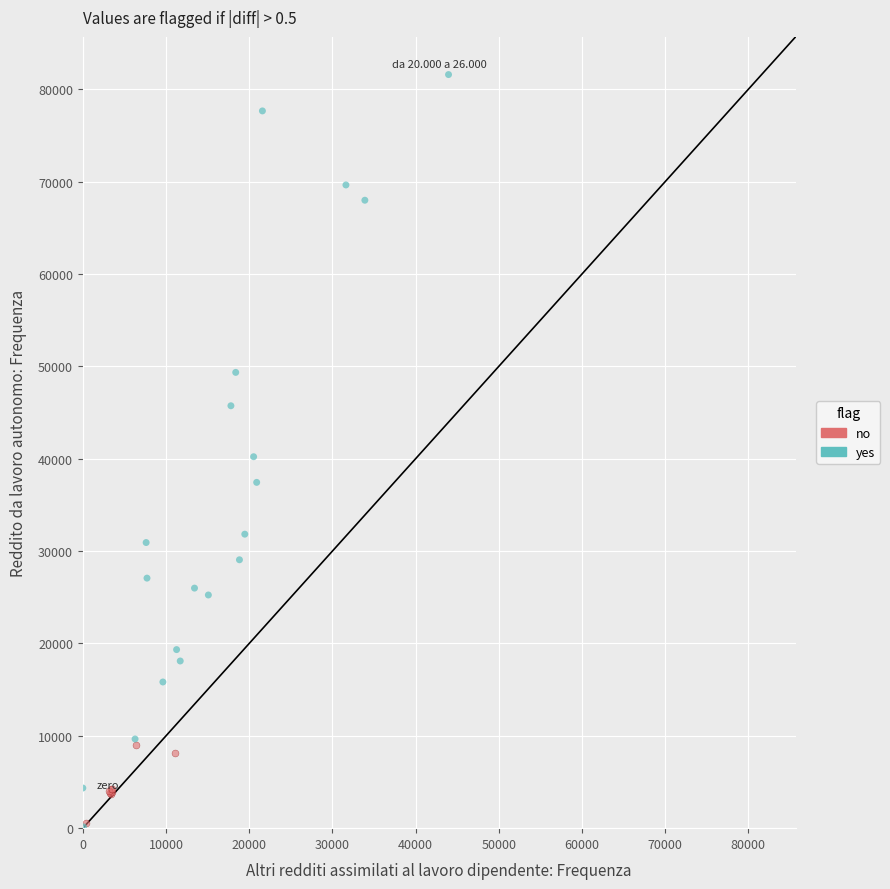

Which series contains the highest Y value?

yes